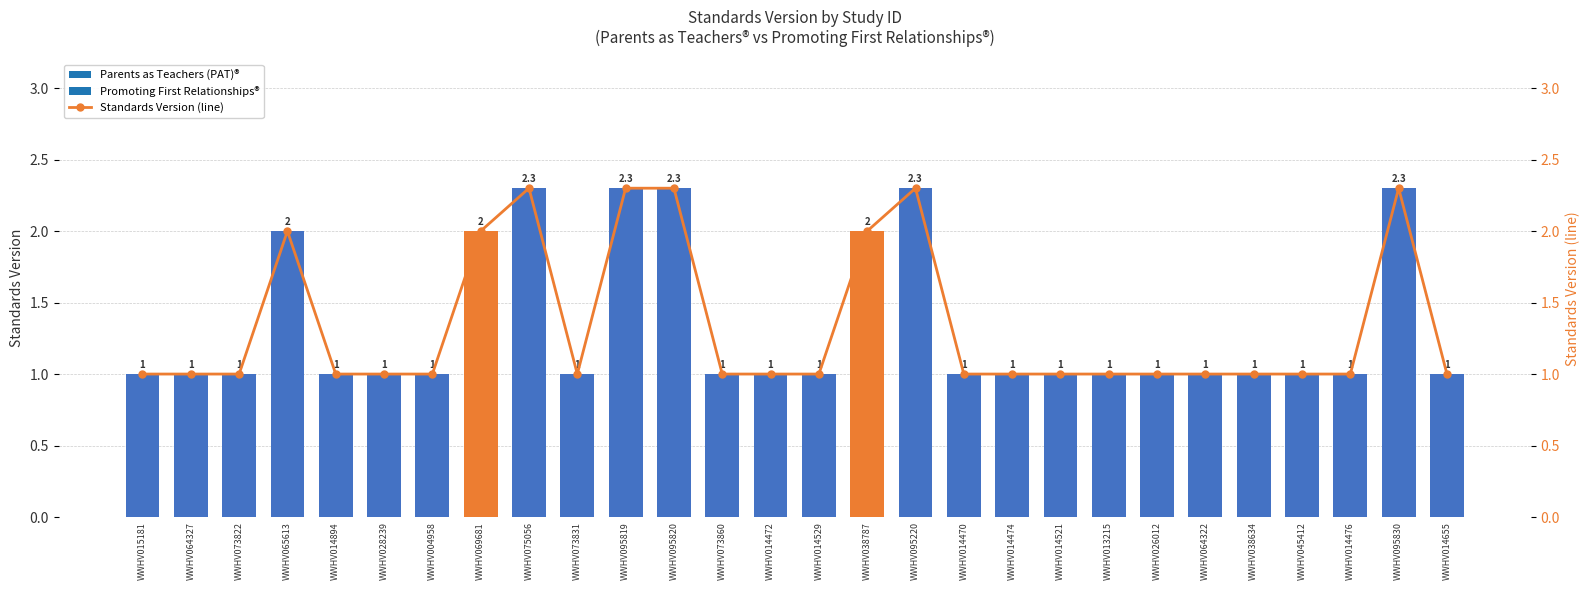

Which has a higher value, WWHV014472 or WWHV064327?

WWHV014472